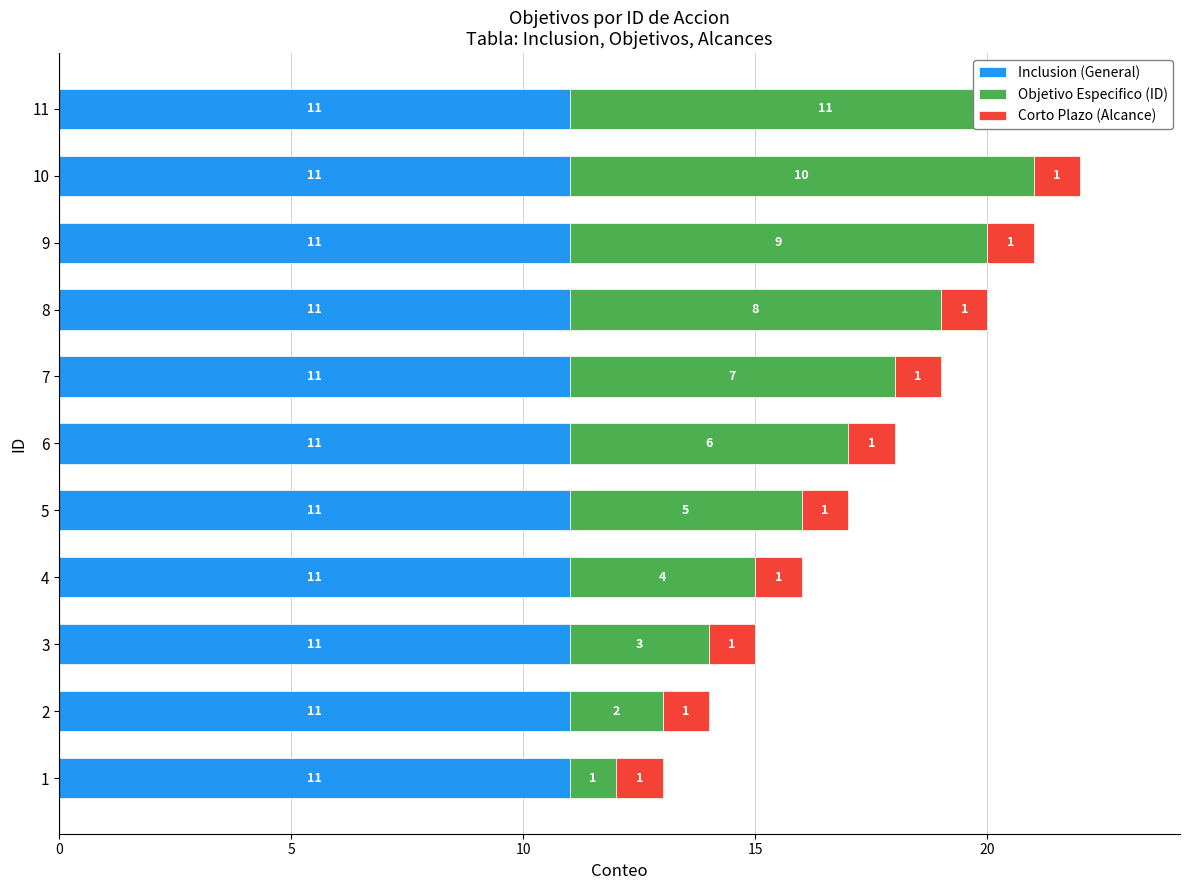

The Objetivo Especifico (ID) series shows 3.1 at 5. True or false?

False